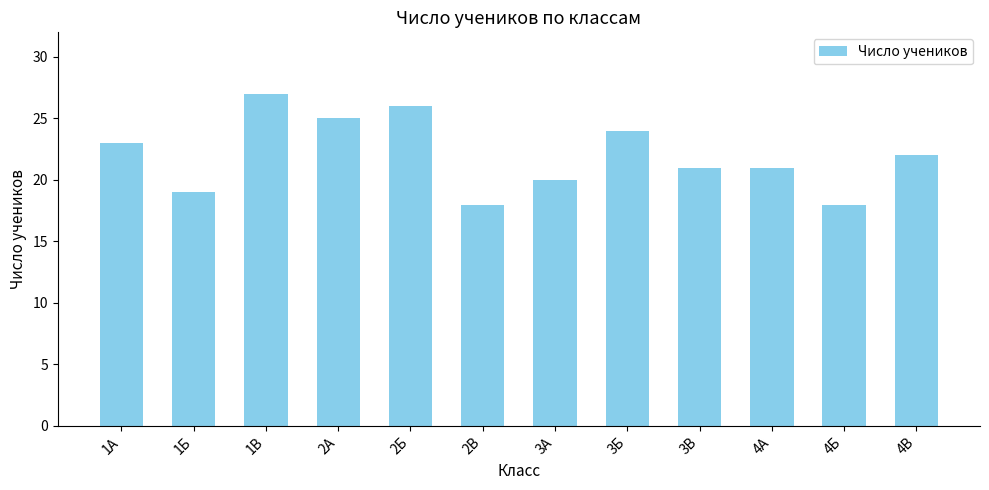

Count the number of data series in this chart.

1